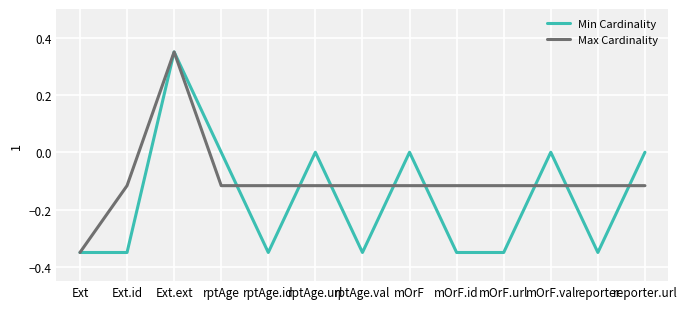

Which series changed the most between Ext and mOrF?

Min Cardinality